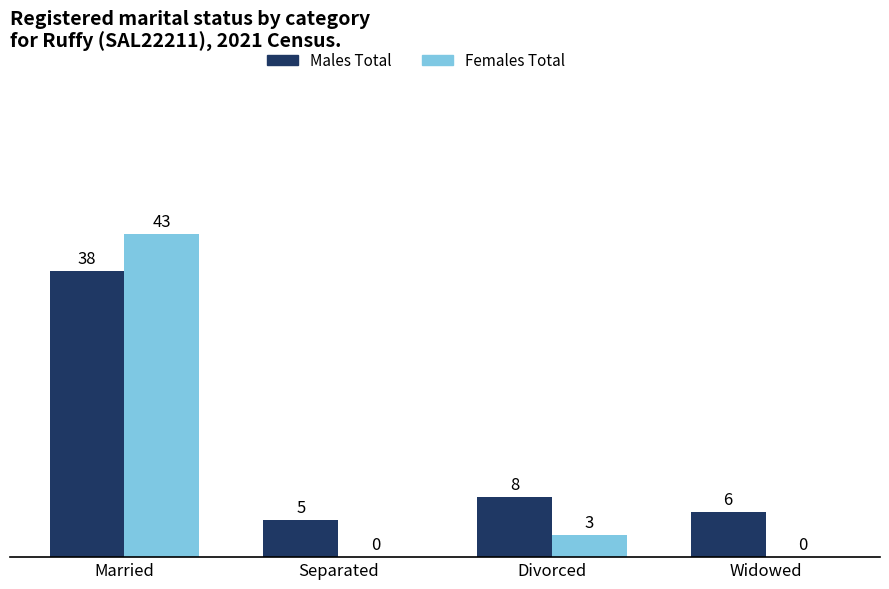

Where does the Females Total series first go above 3?

Married